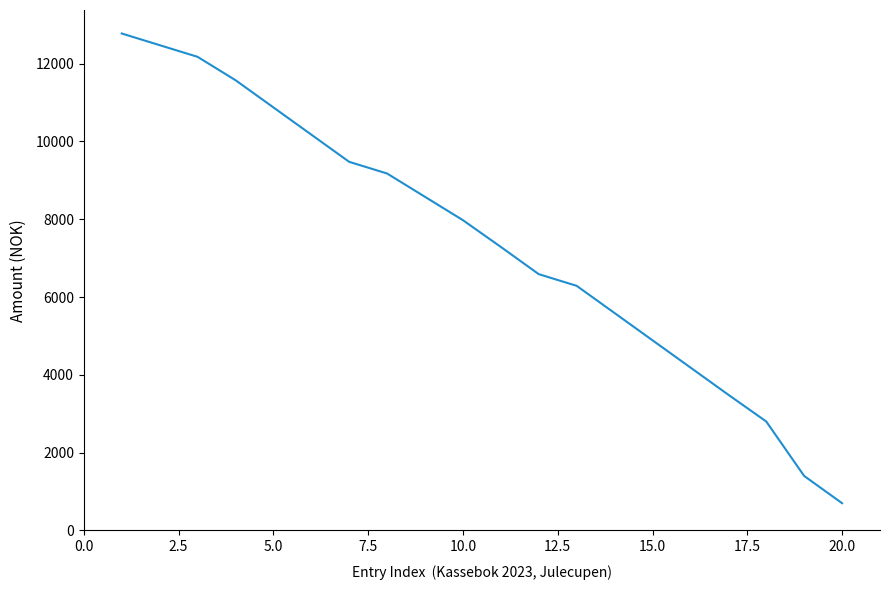

What is the smallest value displayed?

700.0